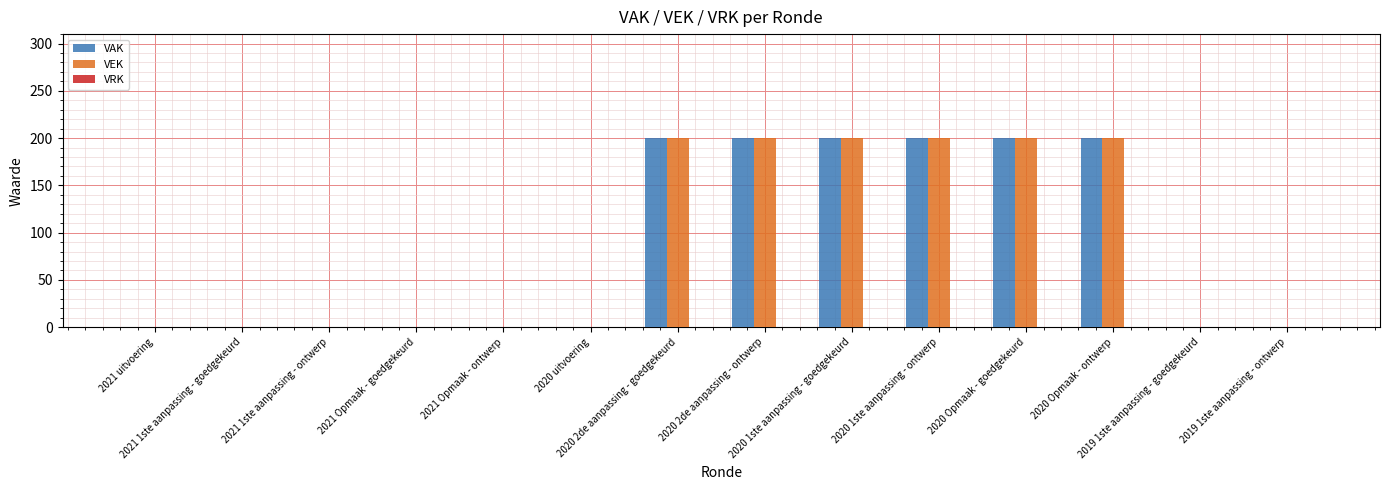

What is the maximum value for VEK?

200